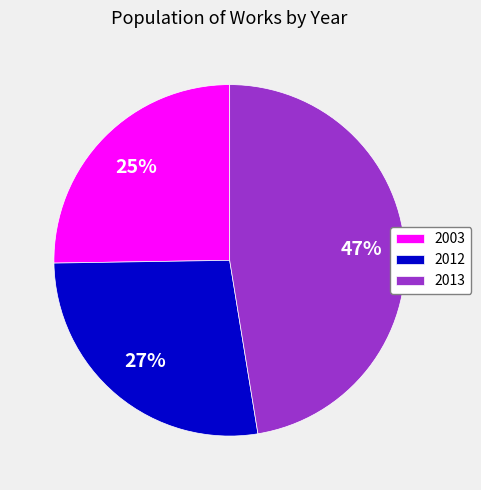

Which category has the biggest portion of the pie?

2013